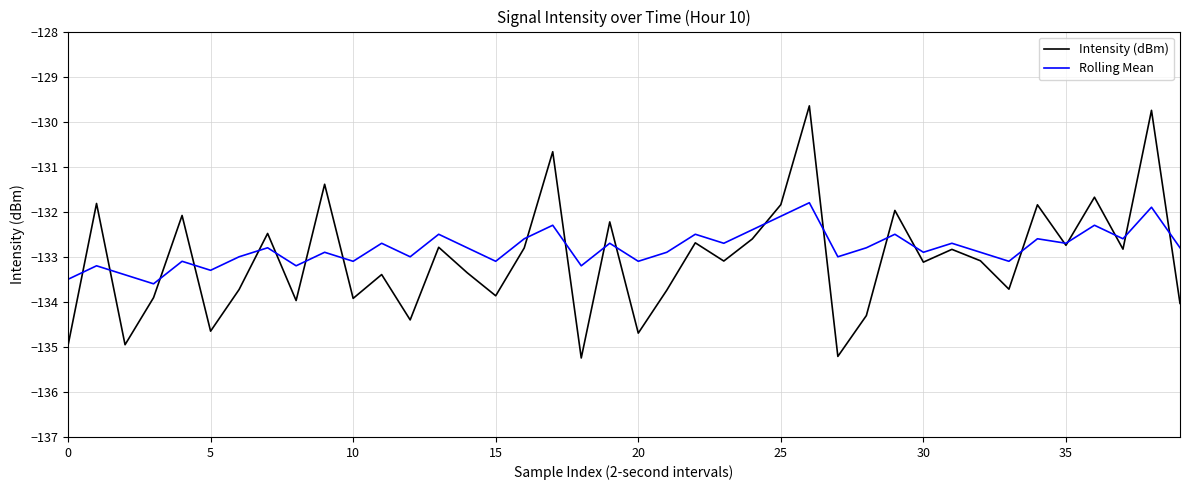

What is the average value of the Intensity (dBm) series?

-133.1